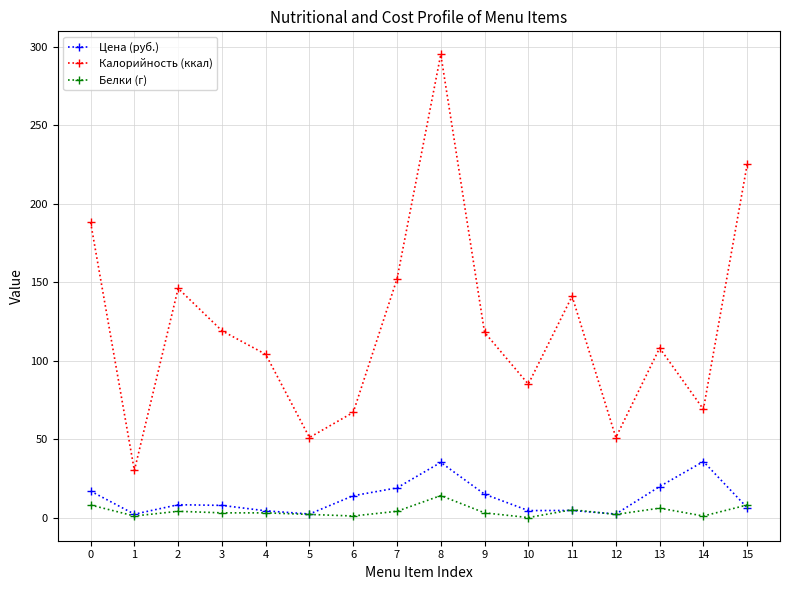

True or false: Белки (г) and Калорийность (ккал) cross at least once.

False